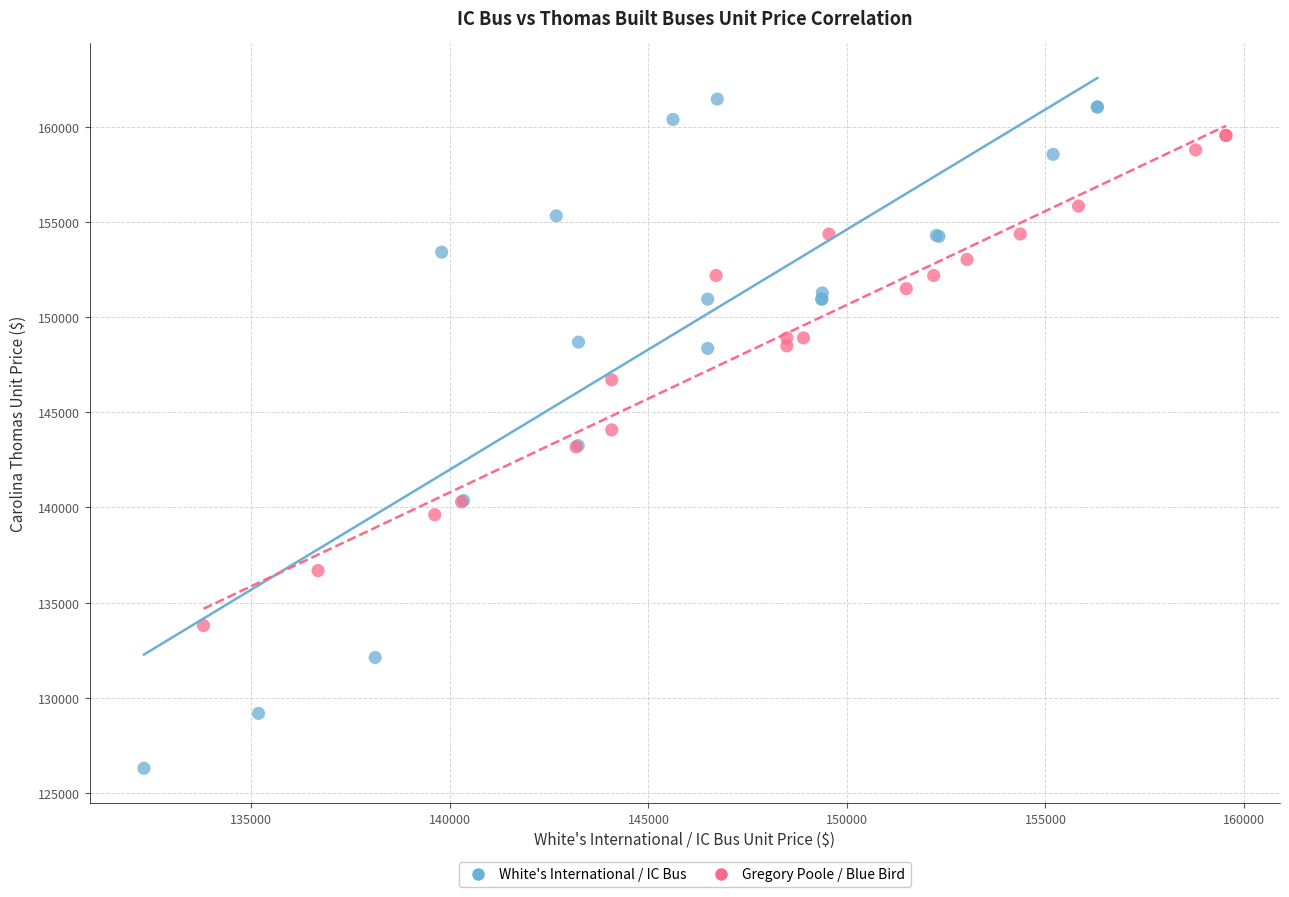

Which series contains the lowest Y value?

White's International / IC Bus